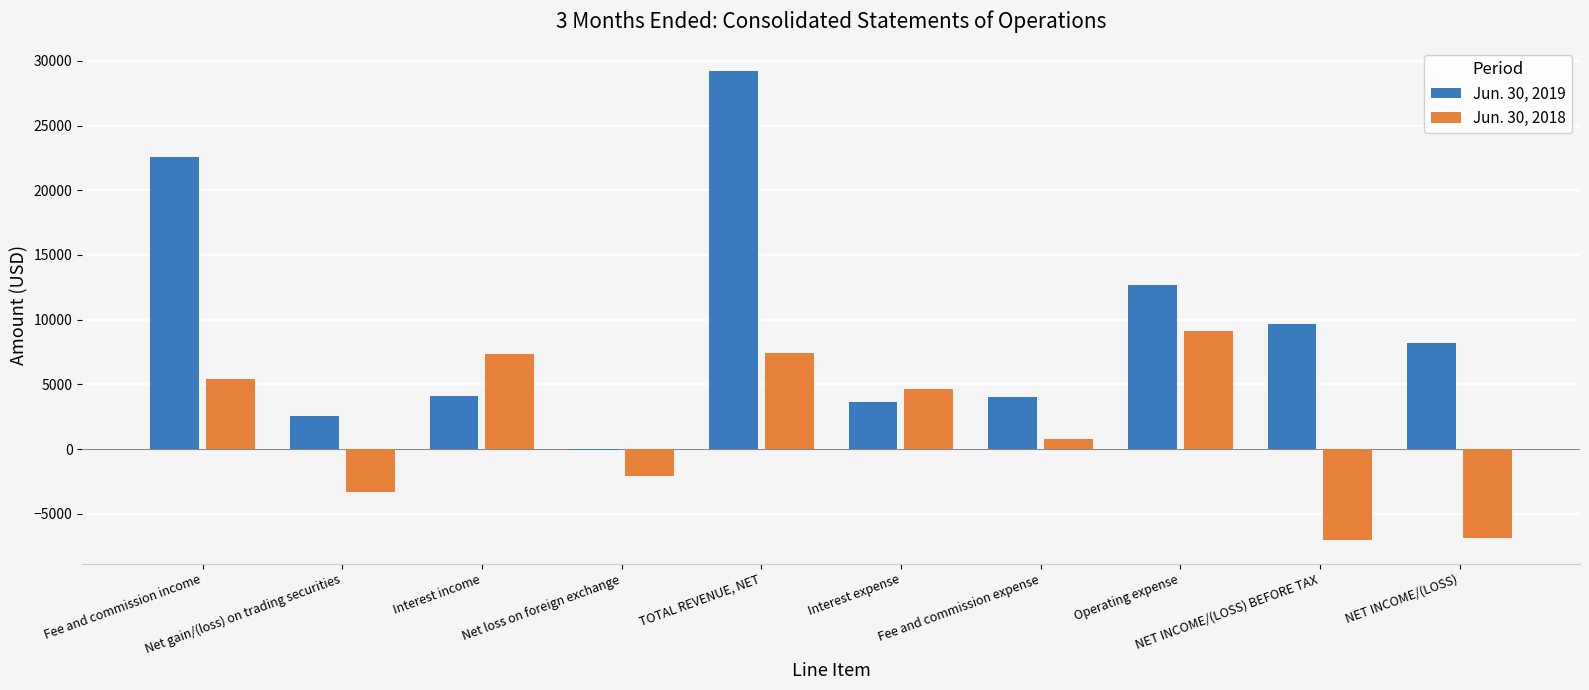

How many groups of bars are there?

10